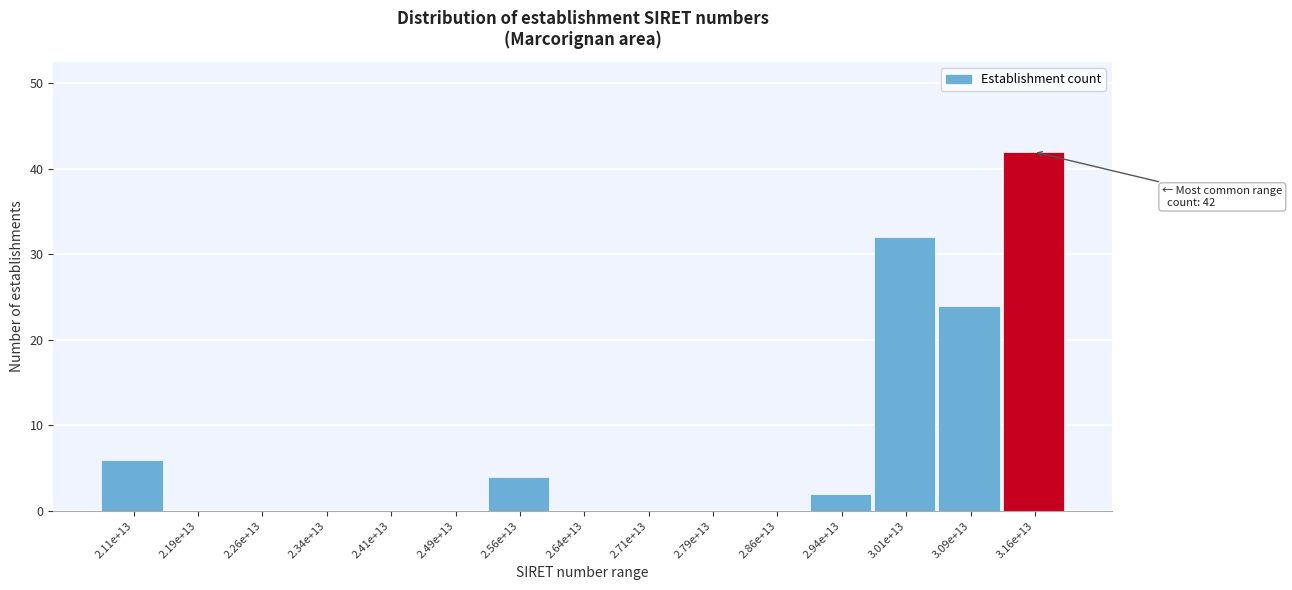

Reading left to right, list all the values displayed in this chart.

2.11e+13=6	2.19e+13=0	2.26e+13=0	2.34e+13=0	2.41e+13=0	2.49e+13=0	2.56e+13=4	2.64e+13=0	2.71e+13=0	2.79e+13=0	2.86e+13=0	2.94e+13=2	3.01e+13=32	3.09e+13=24	3.16e+13=42